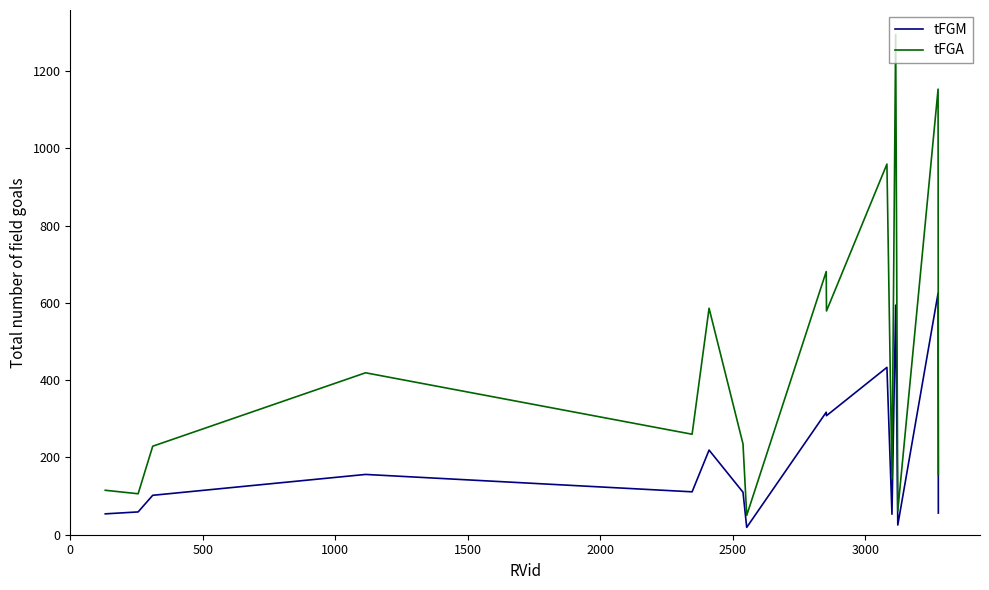

How many lines are shown in the chart?

2